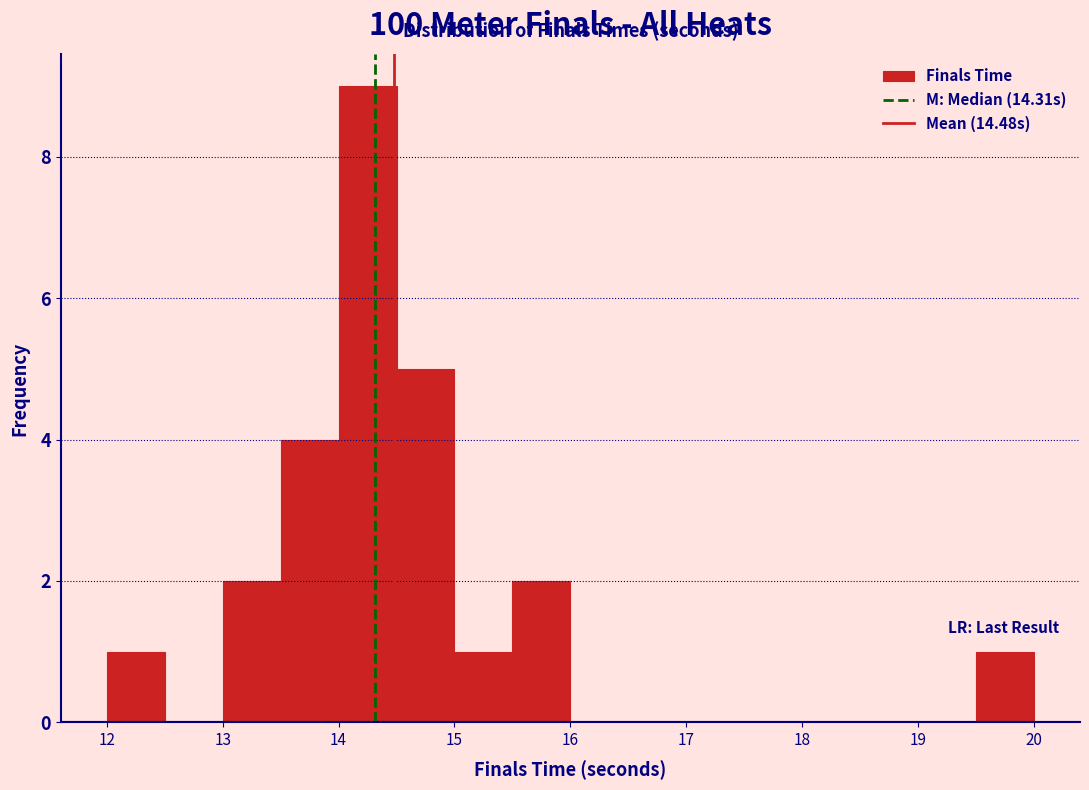

Reading left to right, transcribe this chart: for each bar, give the range it covers on the x-axis and its height. The values are not printed on the chart, so give them approximately, as read against the axis.

12.0 to 12.5: 1
12.5 to 13.0: 0
13.0 to 13.5: 2
13.5 to 14.0: 4
14.0 to 14.5: 9
14.5 to 15.0: 5
15.0 to 15.5: 1
15.5 to 16.0: 2
16.0 to 16.5: 0
16.5 to 17.0: 0
17.0 to 17.5: 0
17.5 to 18.0: 0
18.0 to 18.5: 0
18.5 to 19.0: 0
19.0 to 19.5: 0
19.5 to 20.0: 1